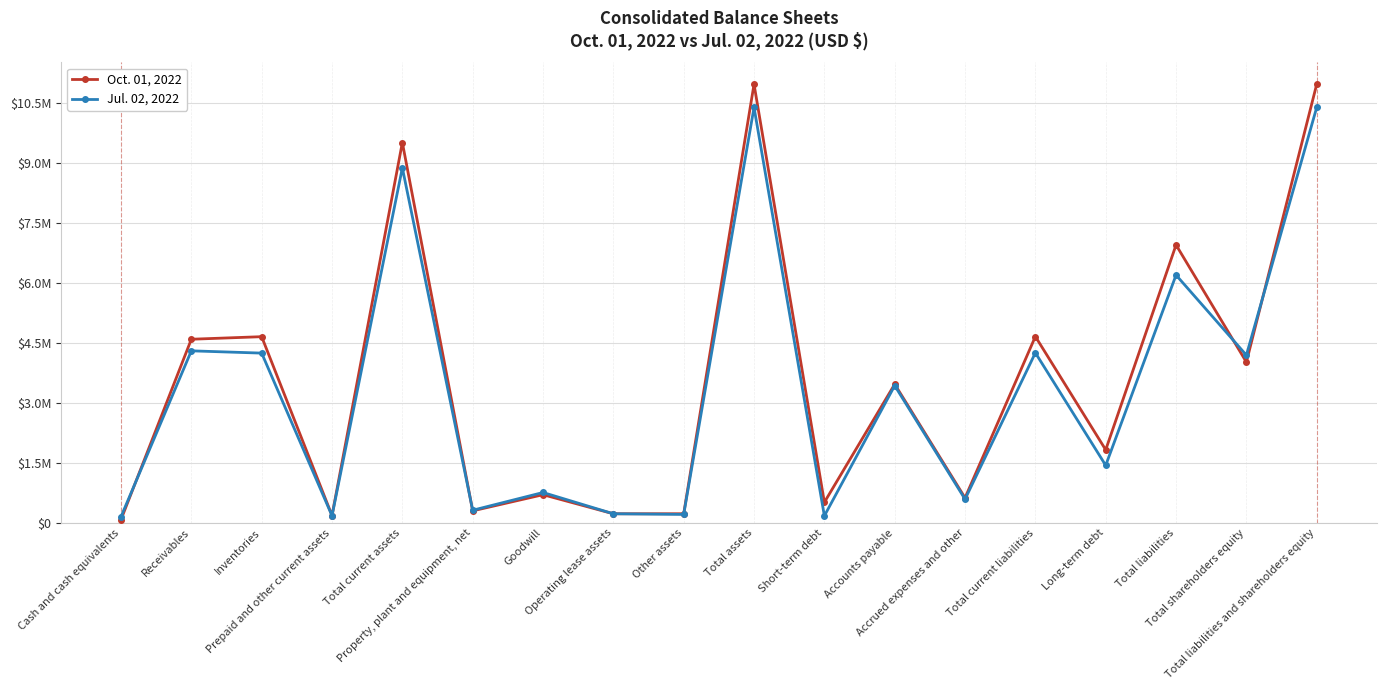

Reading left to right, extract all data points from this chart.

Oct. 01, 2022: 80881	4591020	4654985	183019	9509905	300068	703828	226960	227645	10968406	513000	3466620	624959	4659191	1825514	6949071	4019335	10968406
Jul. 02, 2022: 153693	4301002	4244148	177783	8876626	315204	758833	227138	210731	10388532	174422	3431683	591020	4251654	1437400	6195772	4192760	10388532